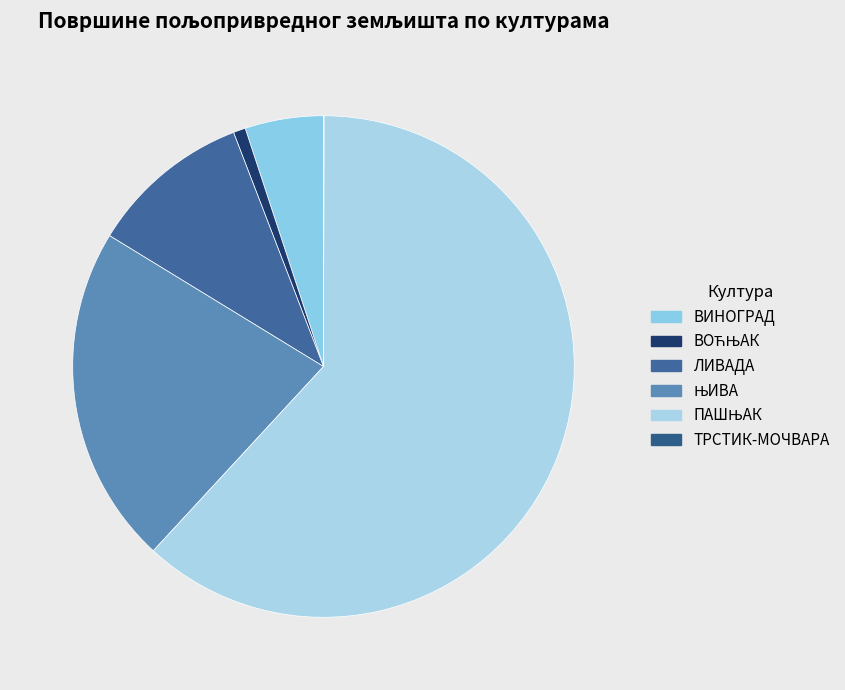

Which category has the biggest portion of the pie?

ПАШЊАК